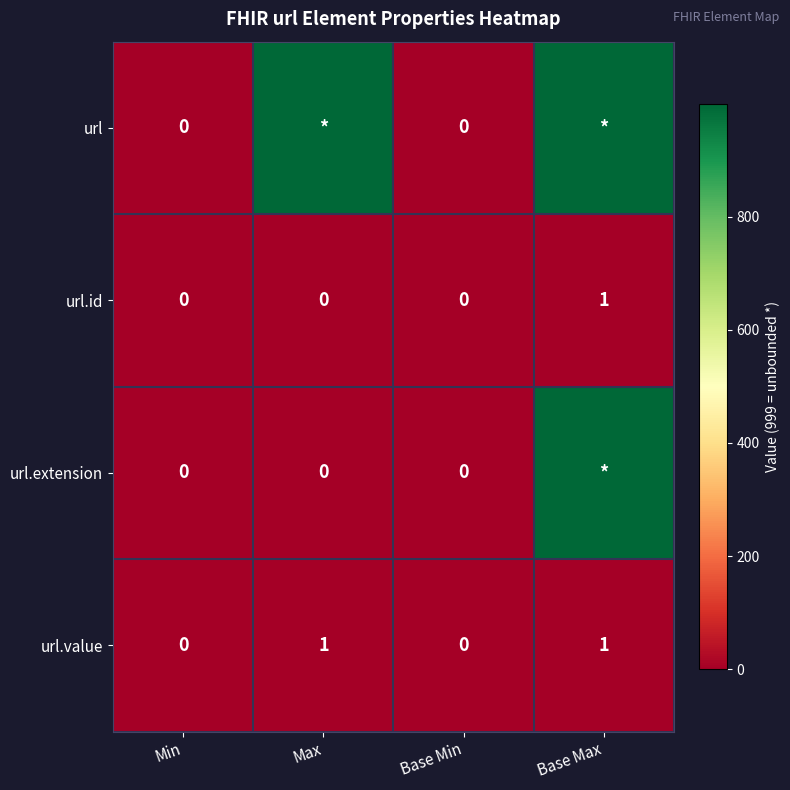

The url.value series shows -1 at Base Min. True or false?

False